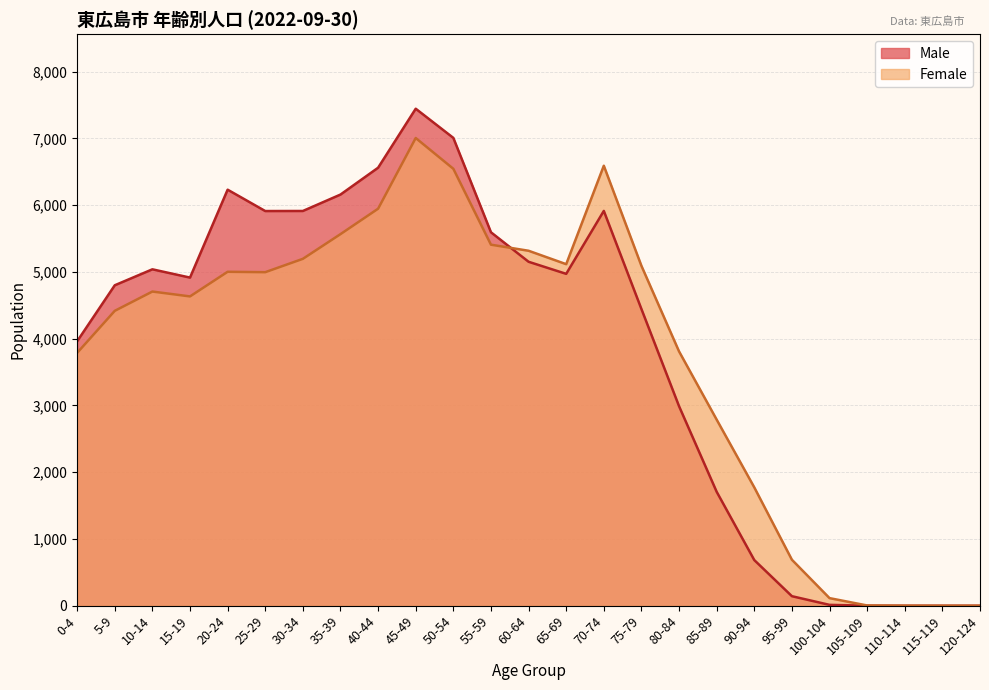

How many values in the Male series exceed 4916?

12